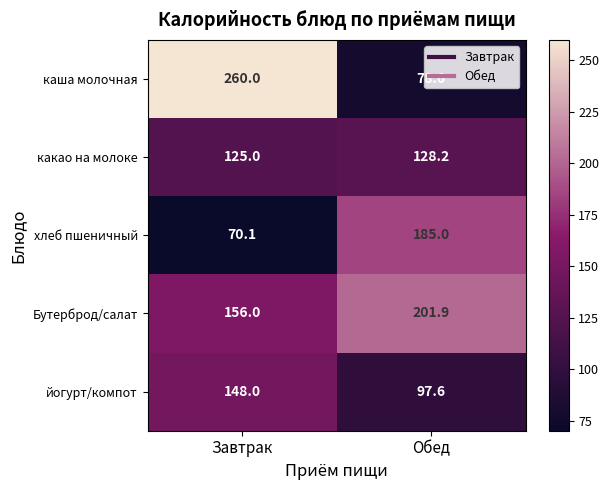

Rank the series by their maximum value, from highest to lowest.

каша молочная, Бутерброд/салат, хлеб пшеничный, йогурт/компот, какао на молоке